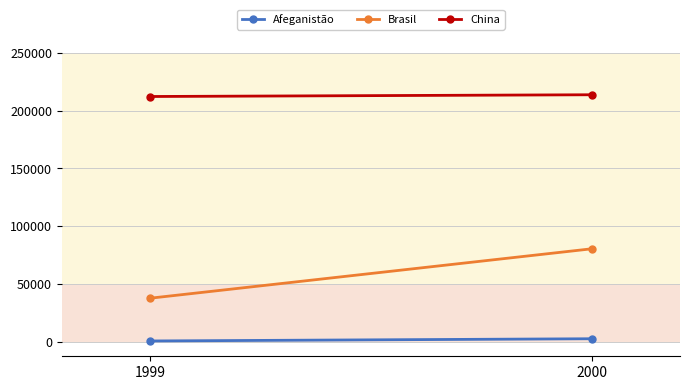

Rank the categories by Brasil value from highest to lowest.

2000, 1999